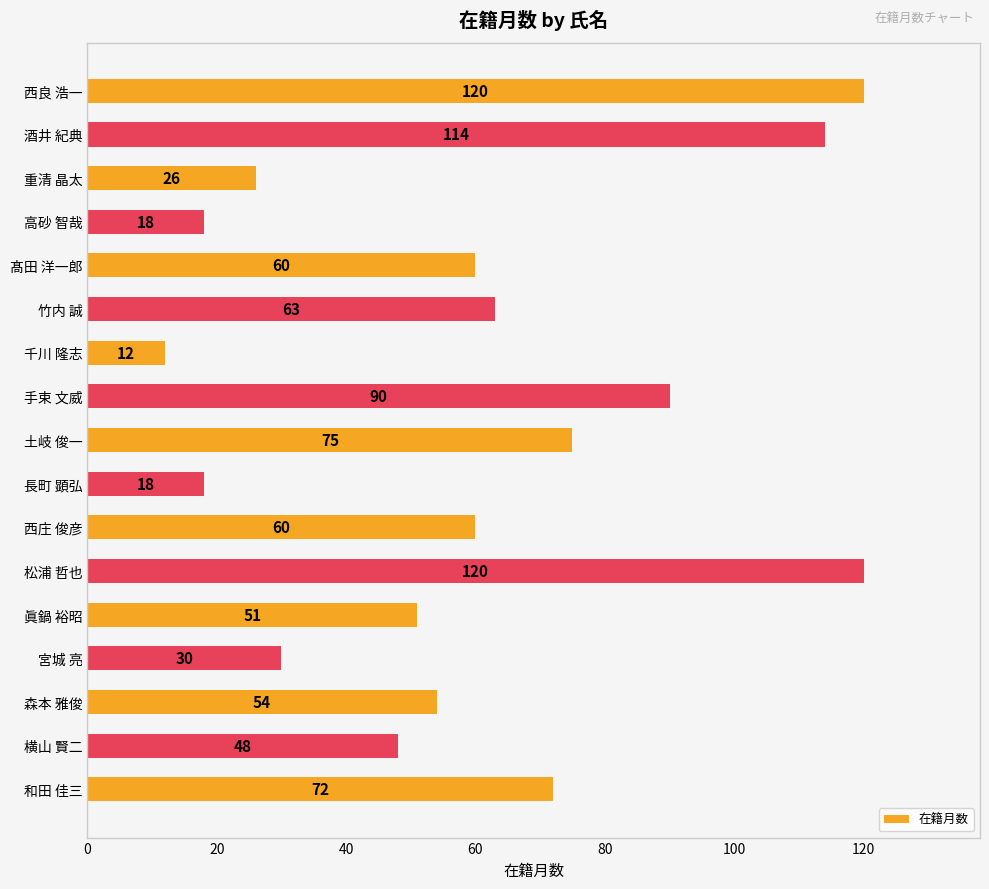

What position from the bottom is 和田 佳三?

1